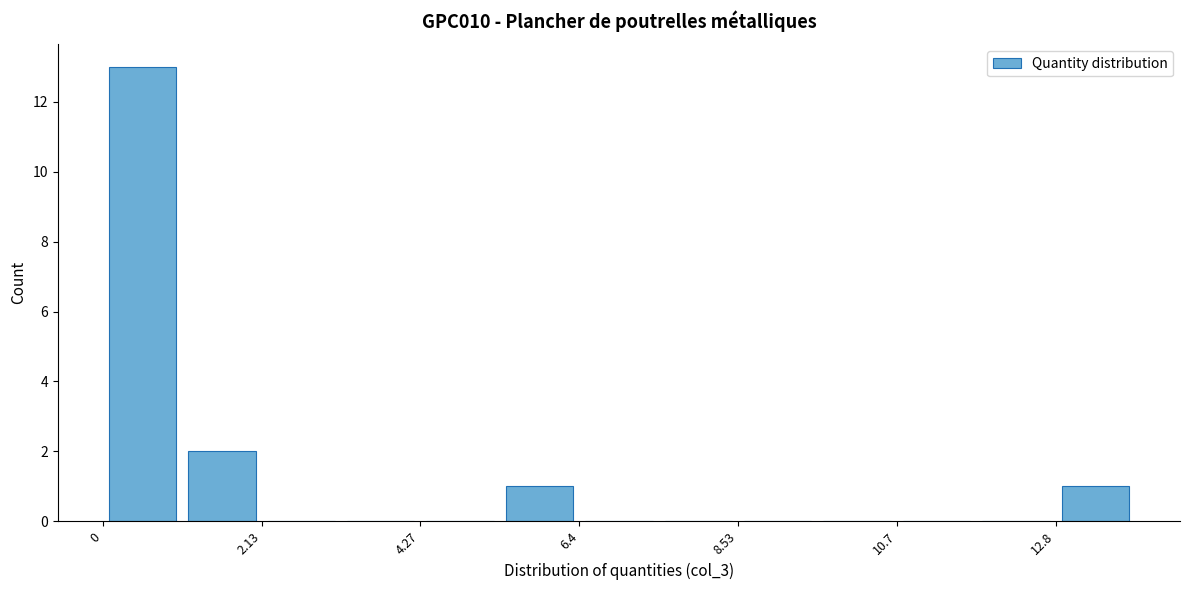

Around what value on the x-axis is the tallest bar? Give the approximate position of its centre, as read against the axis.

0.5